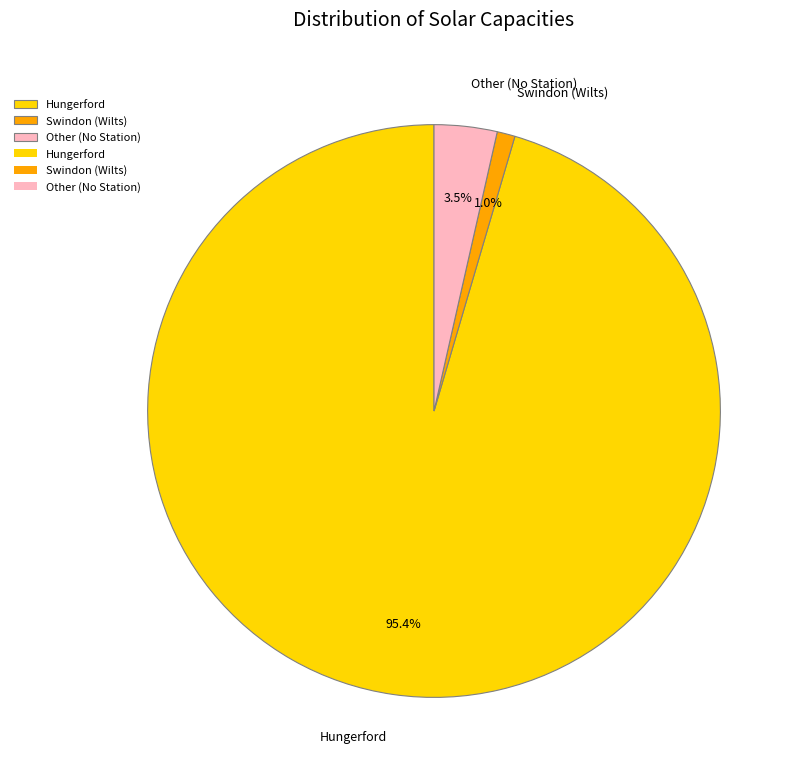

Does Hungerford account for over 50% of the chart?

Yes